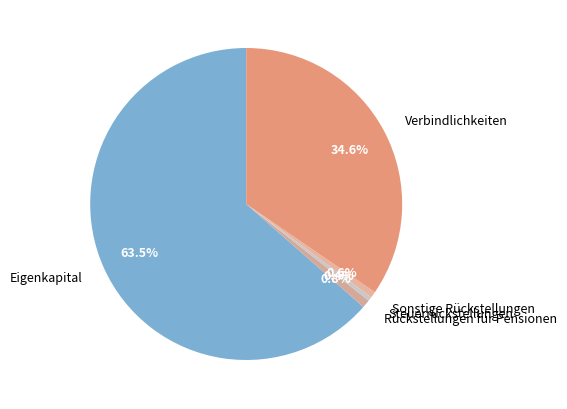

Between Verbindlichkeiten and Sonstige Rückstellungen, which is larger?

Verbindlichkeiten